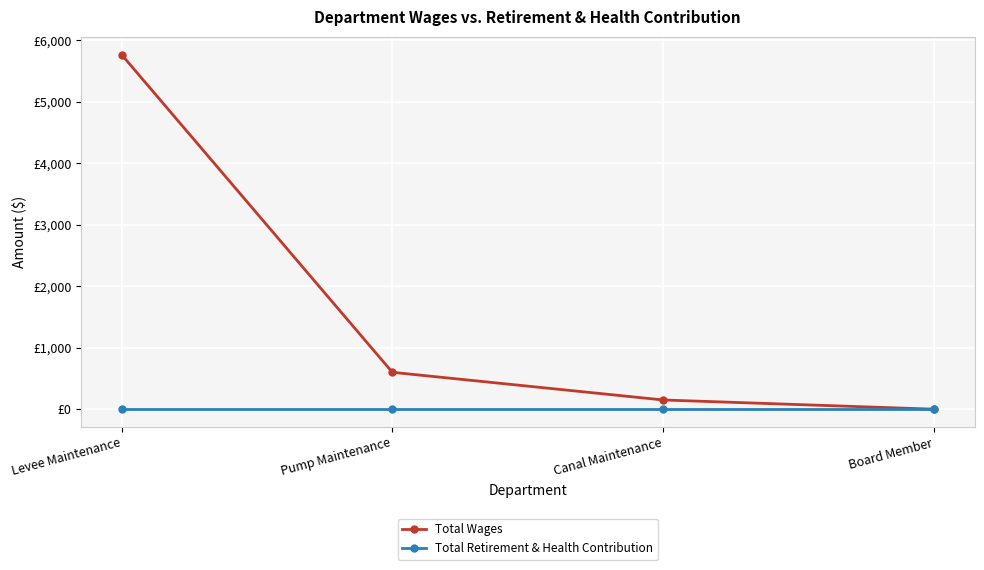

Where is Total Wages nearest to the value 2884?

Pump Maintenance